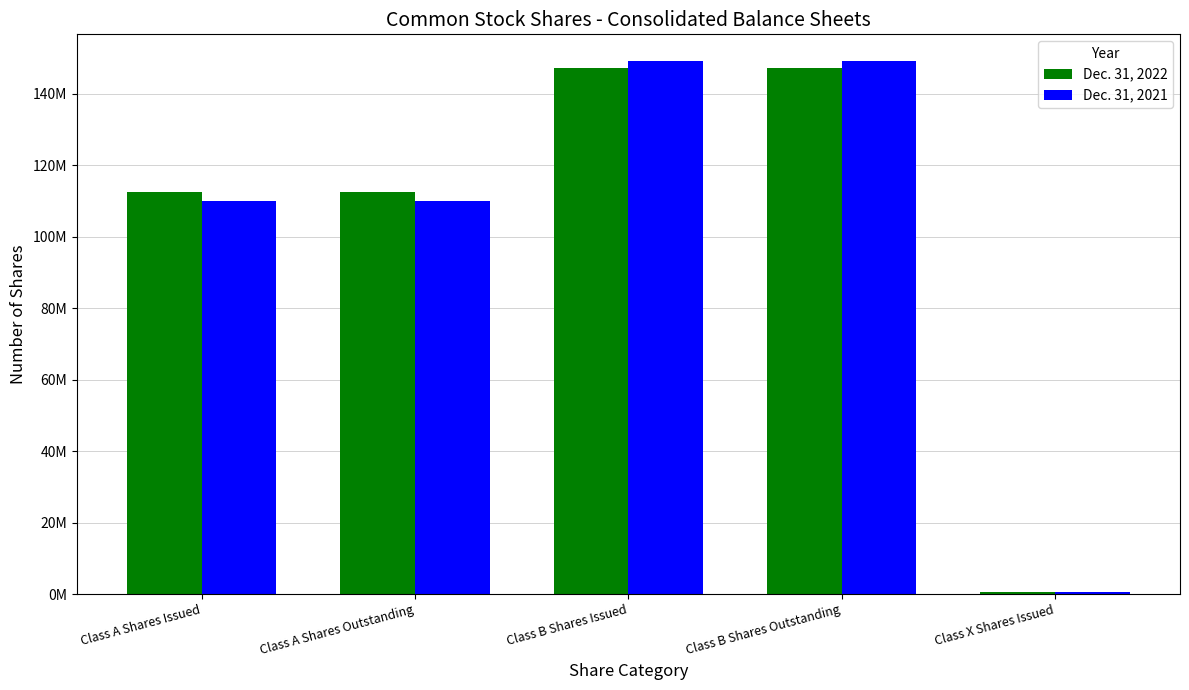

Which has a higher value, Class B Shares Issued or Class X Shares Issued?

Class B Shares Issued